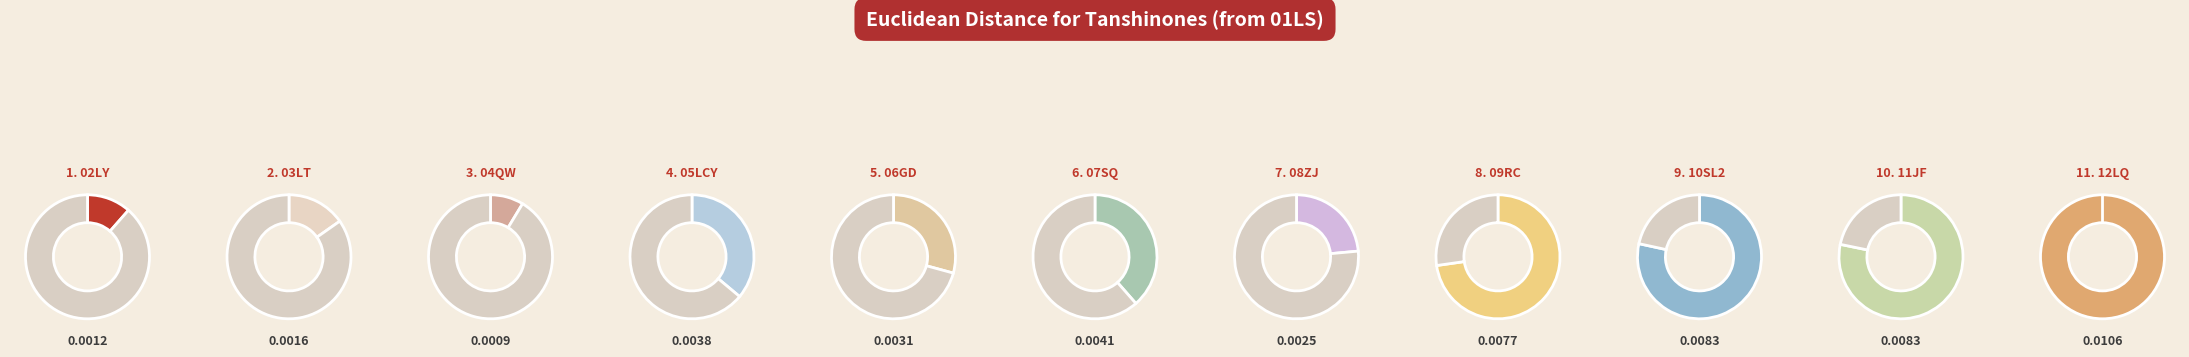

To the nearest percent, what is the difference between the largest and smallest slice percentages?

19%